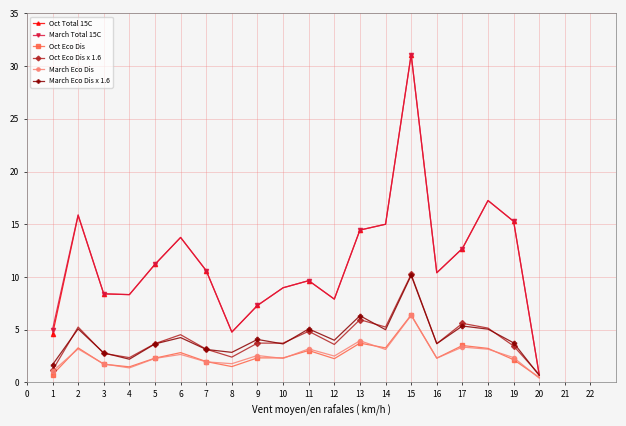

What is the total value across all series at 8?

18.1